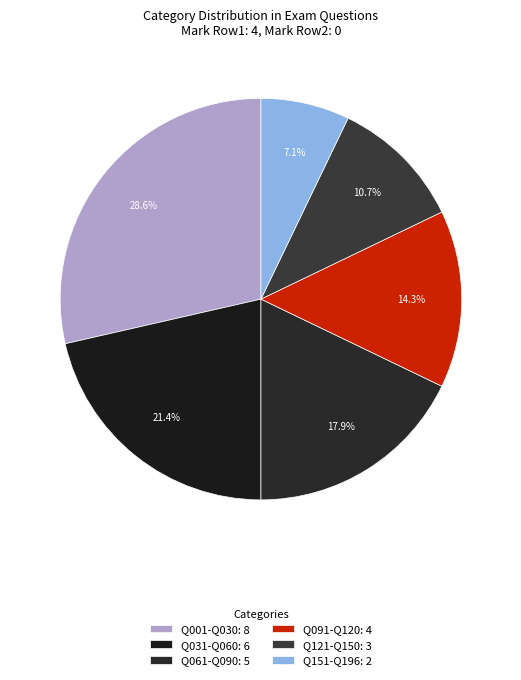

How many segments does this pie chart have?

6